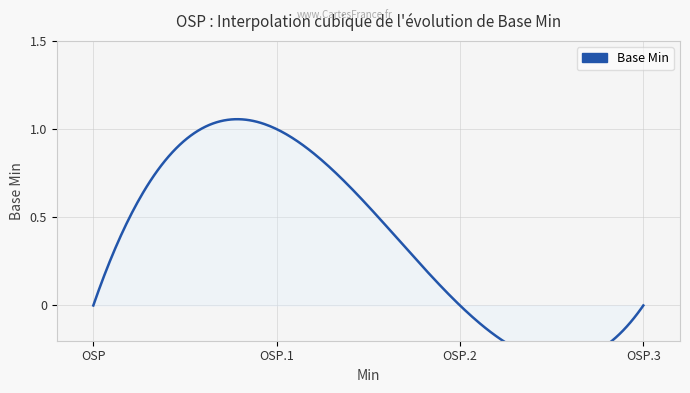

Reading left to right, transcribe all the data shown in this chart.

OSP=0	OSP.1=1	OSP.2=0	OSP.3=0